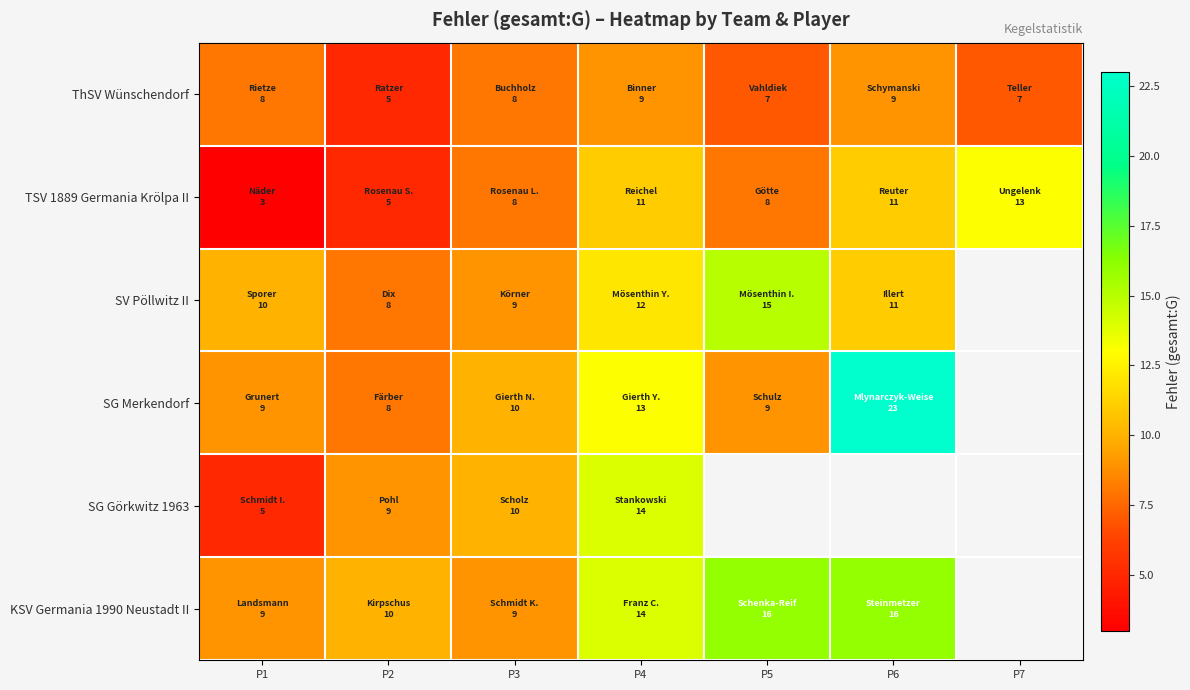

How many values in the SG Merkendorf series are below 10?

3